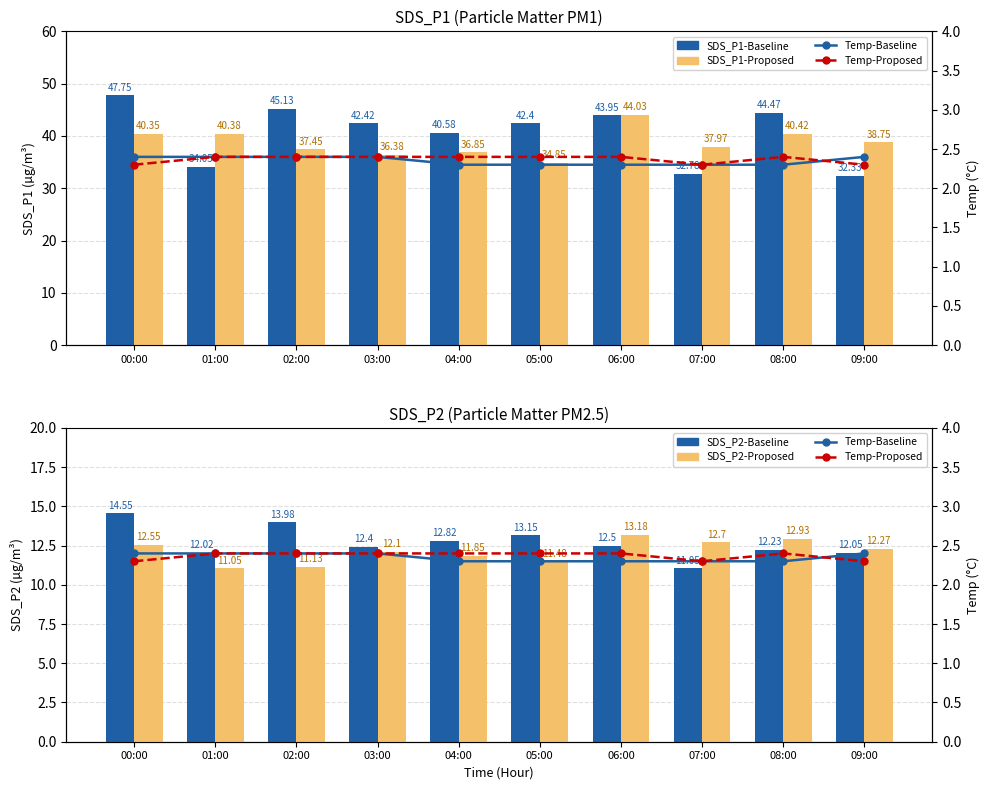

List the series in order of their peak value, highest first.

SDS_P1-Baseline, SDS_P1-Proposed, SDS_P2-Baseline, SDS_P2-Proposed, Temp-Baseline, Temp-Proposed